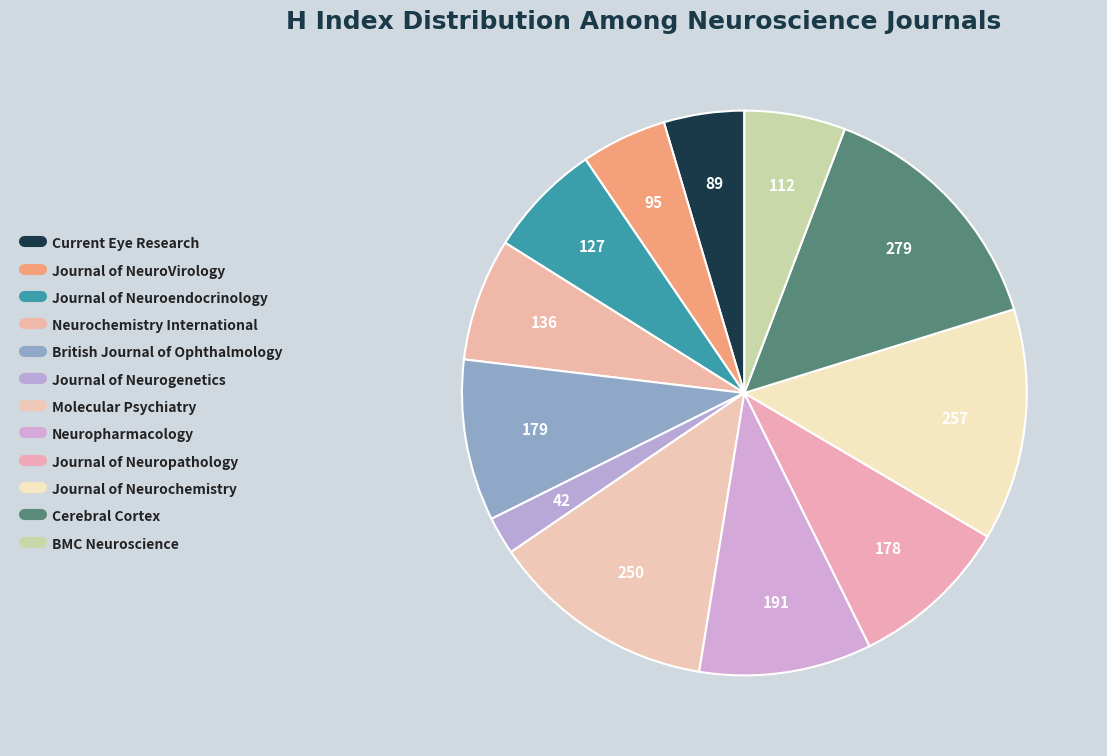

Does Neurochemistry International account for over 50% of the chart?

No